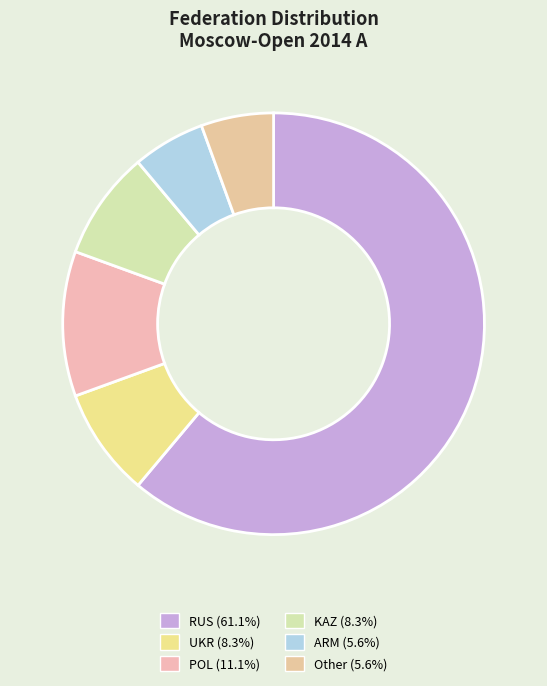

Count the number of slices in the pie.

6